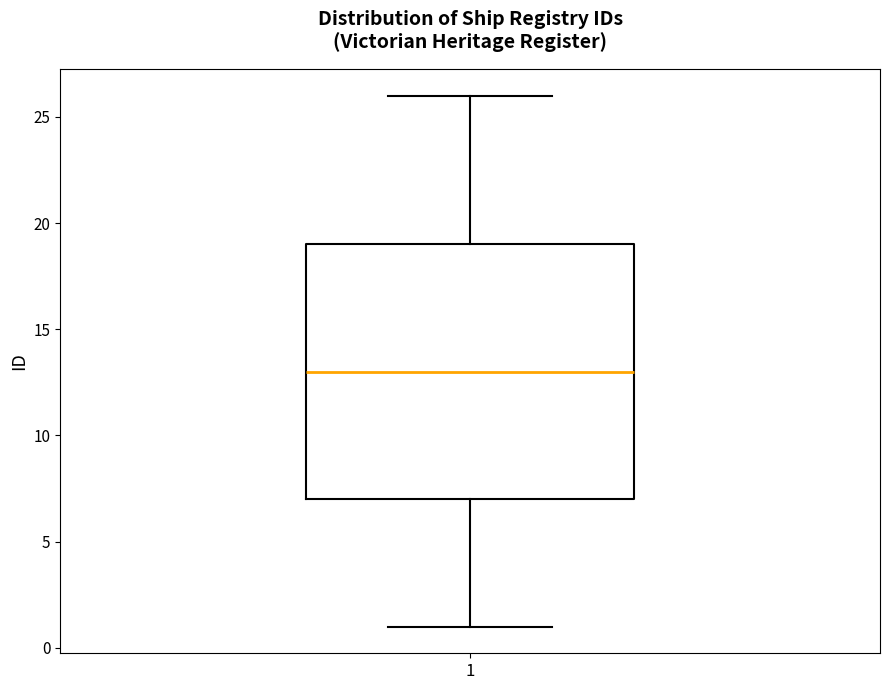

Read this box plot against the y-axis: the position of the median line, the range covered by the box, and the ends of both whiskers. The values are not printed on the chart, so give them approximately, as read against the axis.

median 13, box 7 to 19, whiskers 1 to 26